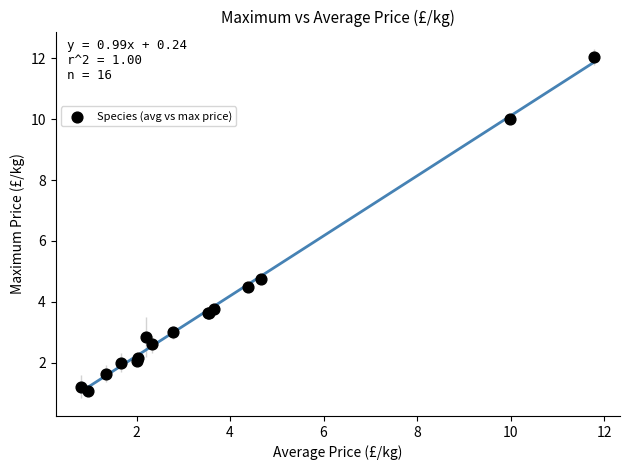

What Y value in the scatter plot is closest to 6?

4.7